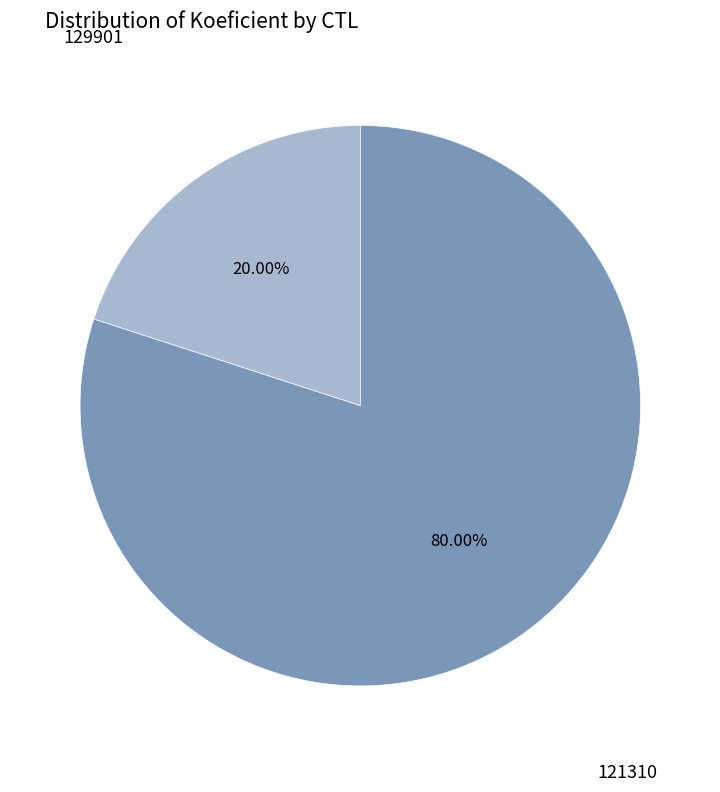

Is there a majority slice in this chart?

Yes